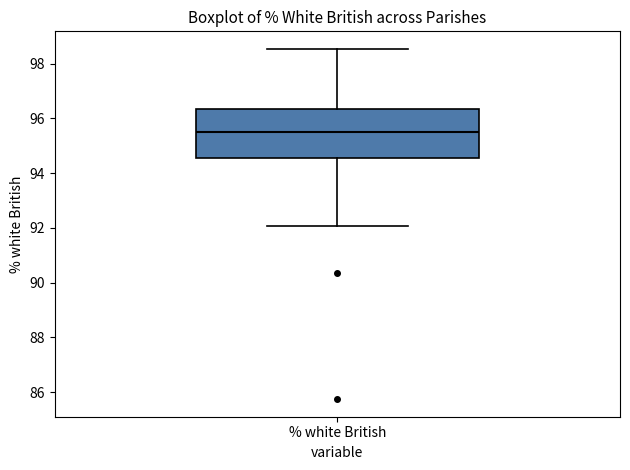

Read this box plot against the y-axis: the position of the median line, the range covered by the box, and the ends of both whiskers. The values are not printed on the chart, so give them approximately, as read against the axis.

median 95.6, box 94.6 to 96.4, whiskers 92.0 to 98.6